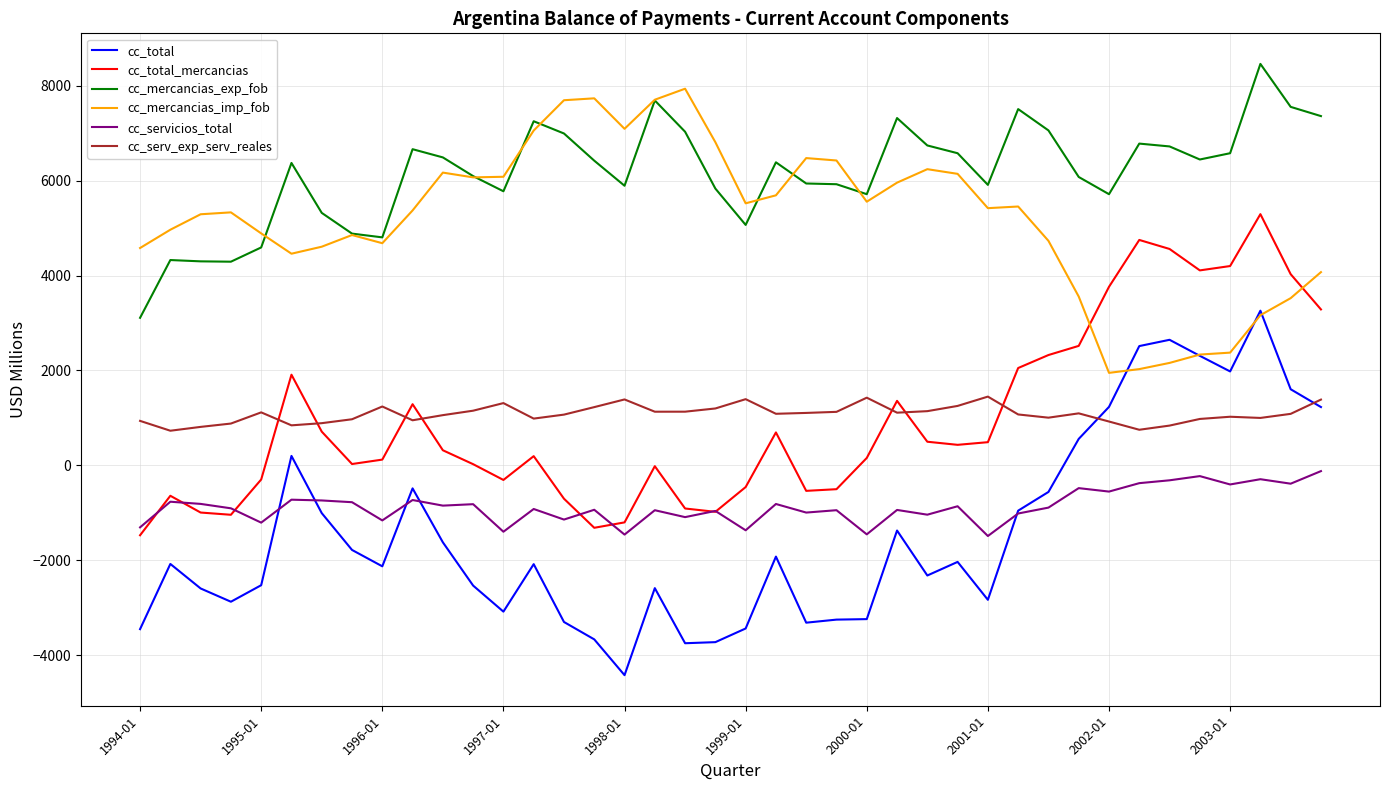

What is the highest value of the cc_mercancias_exp_fob series?

8456.0